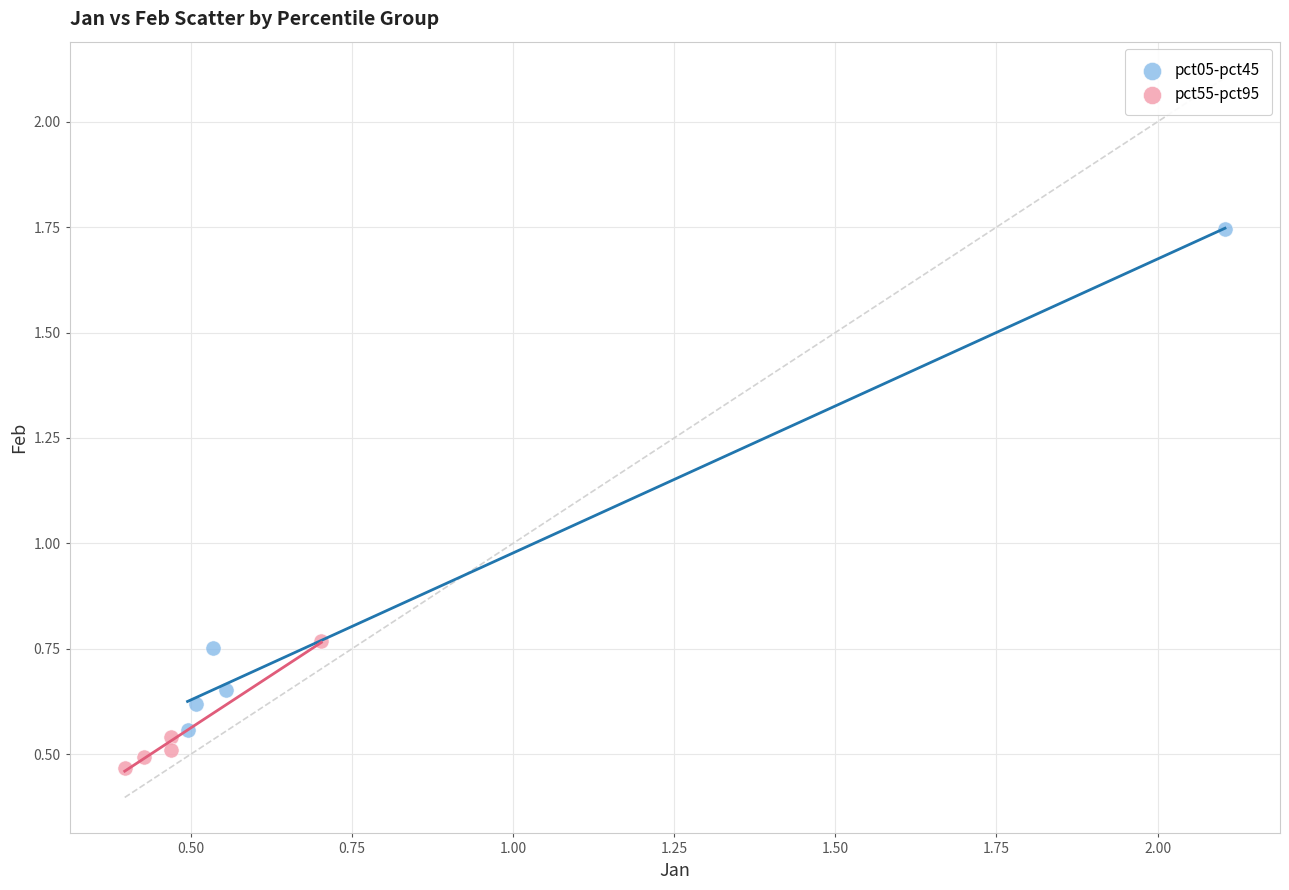

Which series has the largest Y range (max minus min)?

pct05-pct45